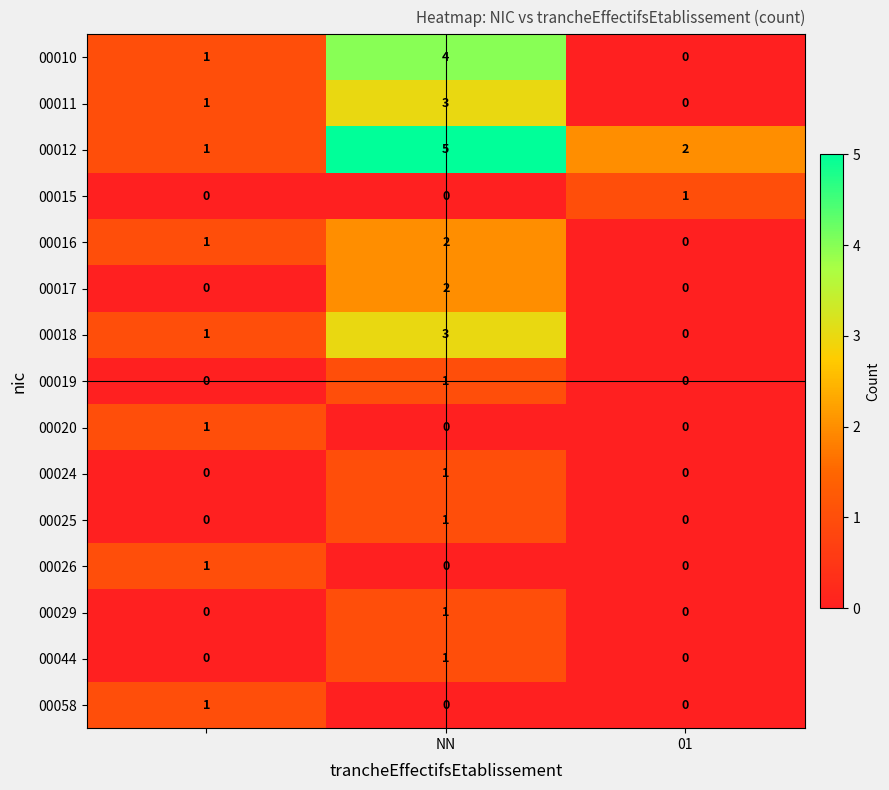

Count the 00016 values in the range 0 to 2.

3